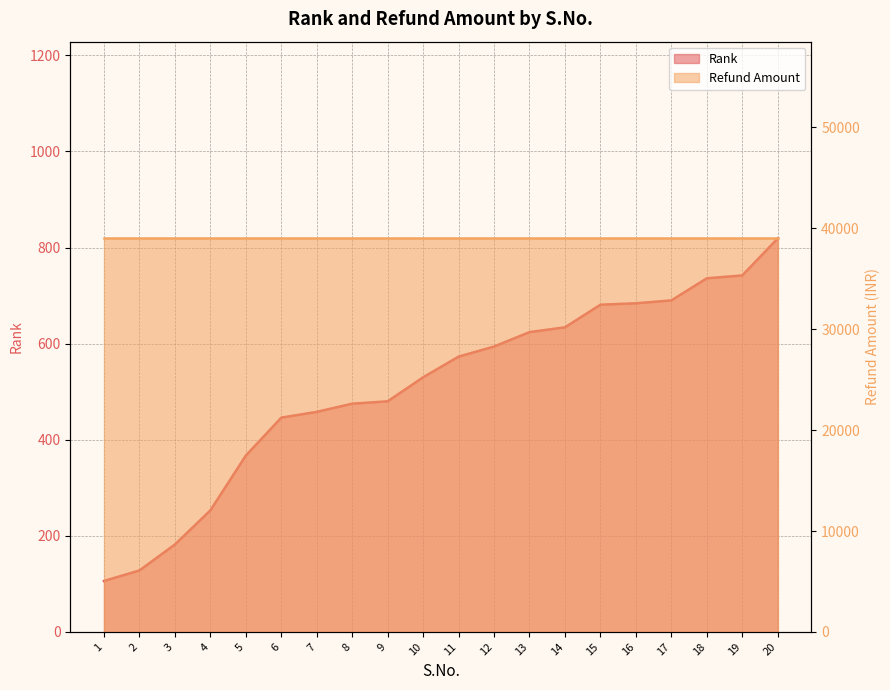

Read the value at 17, to the nearest 10.

690